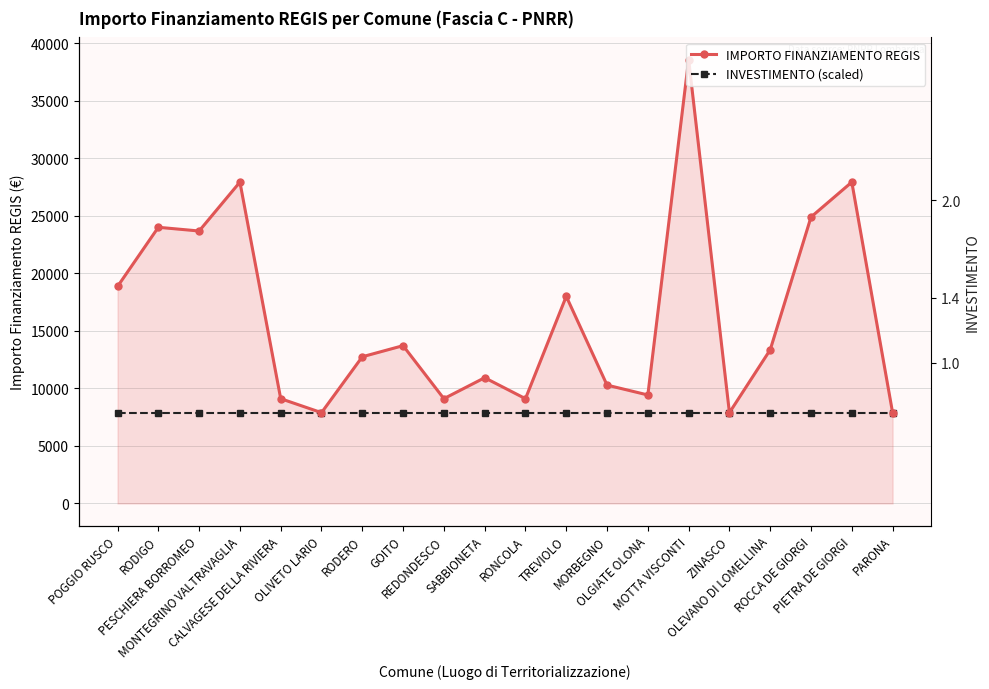

True or false: INVESTIMENTO (scaled) has a value of 10559 at POGGIO RUSCO.

False